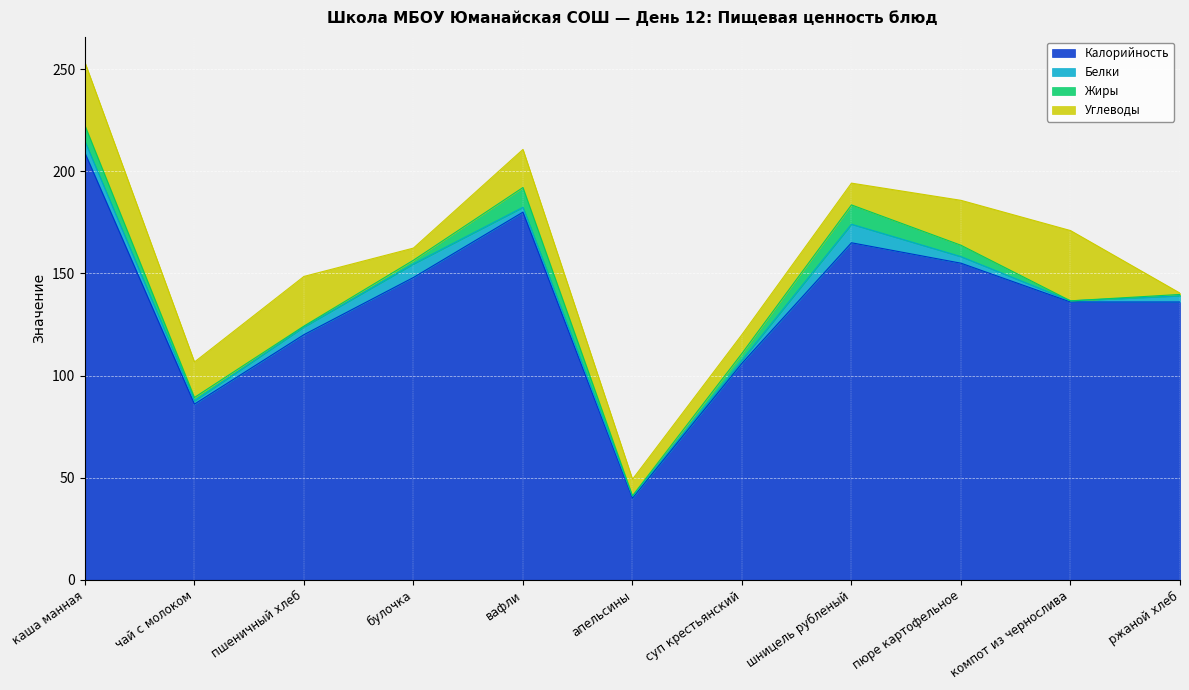

Where is the first local maximum for Калорийность?

вафли